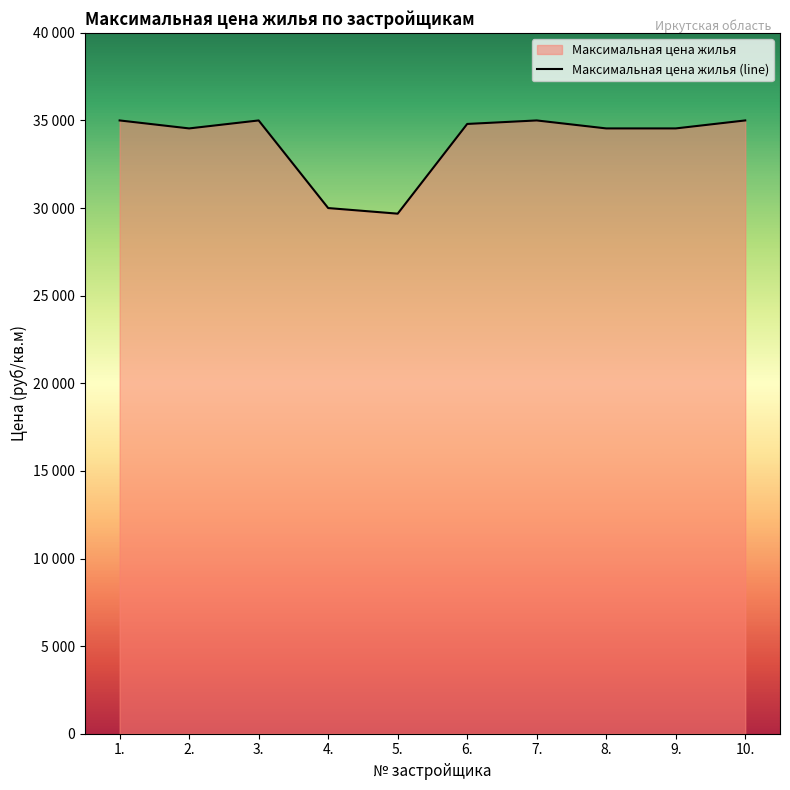

Read the value at 4., to the nearest 100.

30000